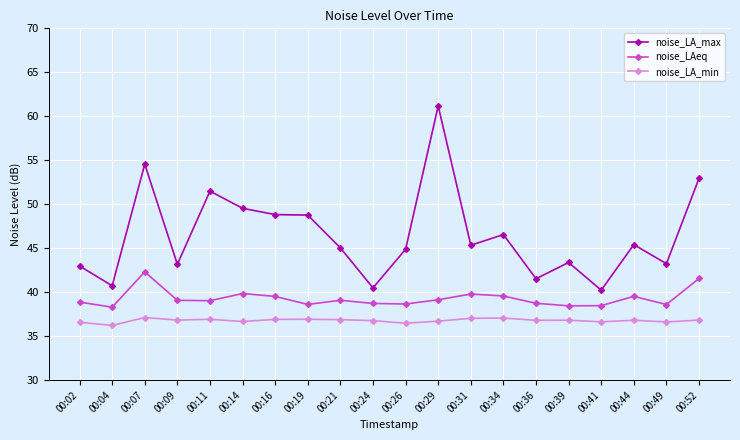

True or false: noise_LA_min and noise_LA_max cross at least once.

False